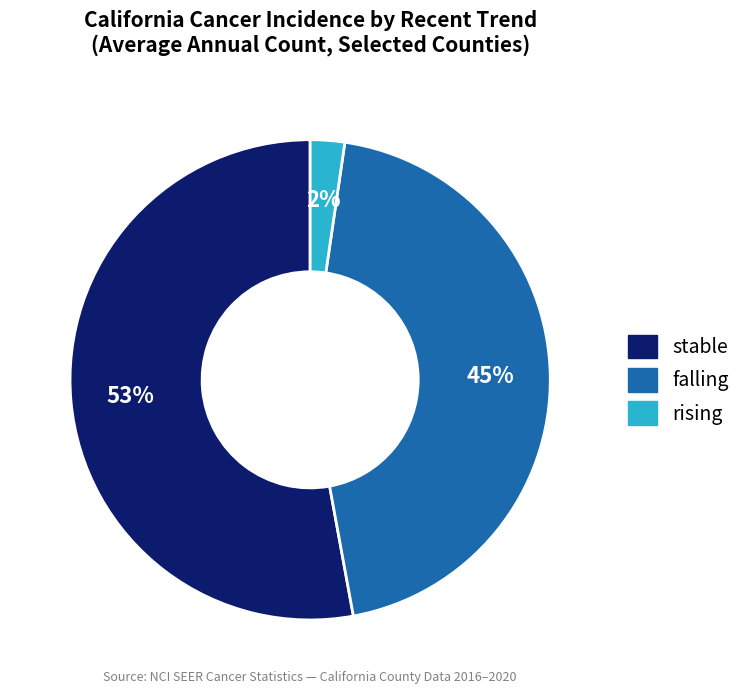

To the nearest percent, what is the difference between the largest and smallest slice percentages?

51%